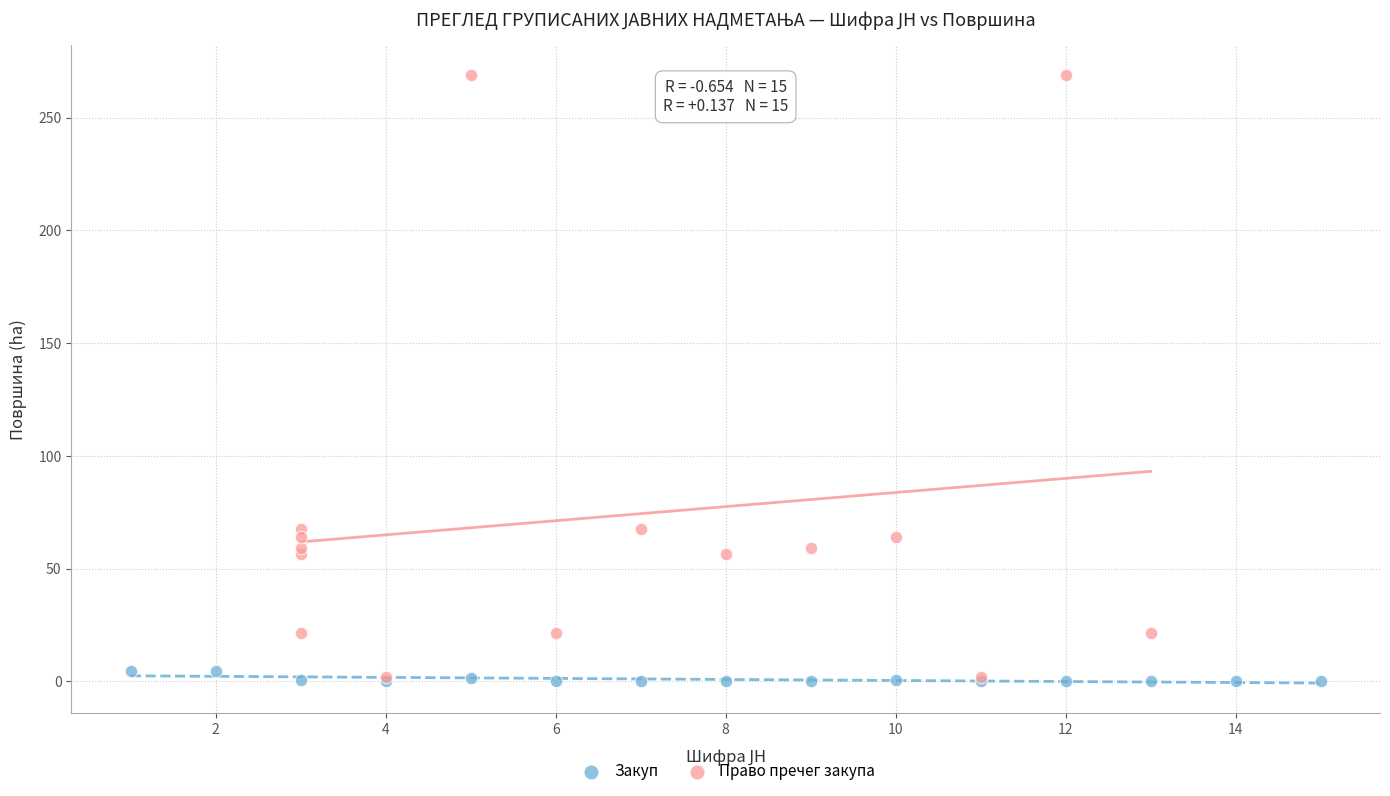

Which series has the largest Y range (max minus min)?

Право пречег закупа